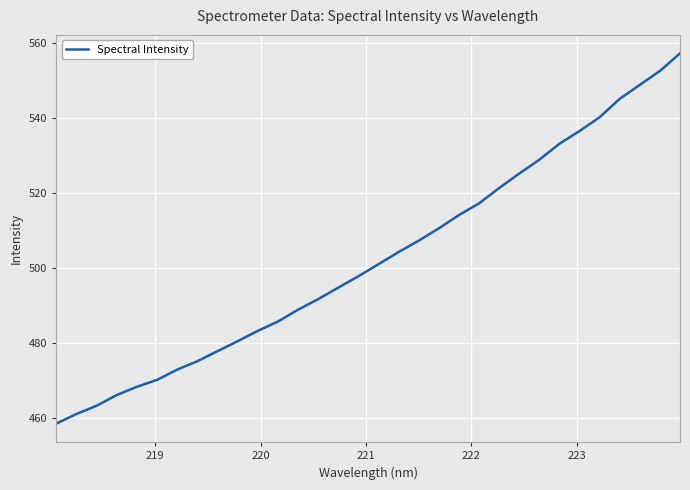

What is the maximum value shown in the chart?

557.3